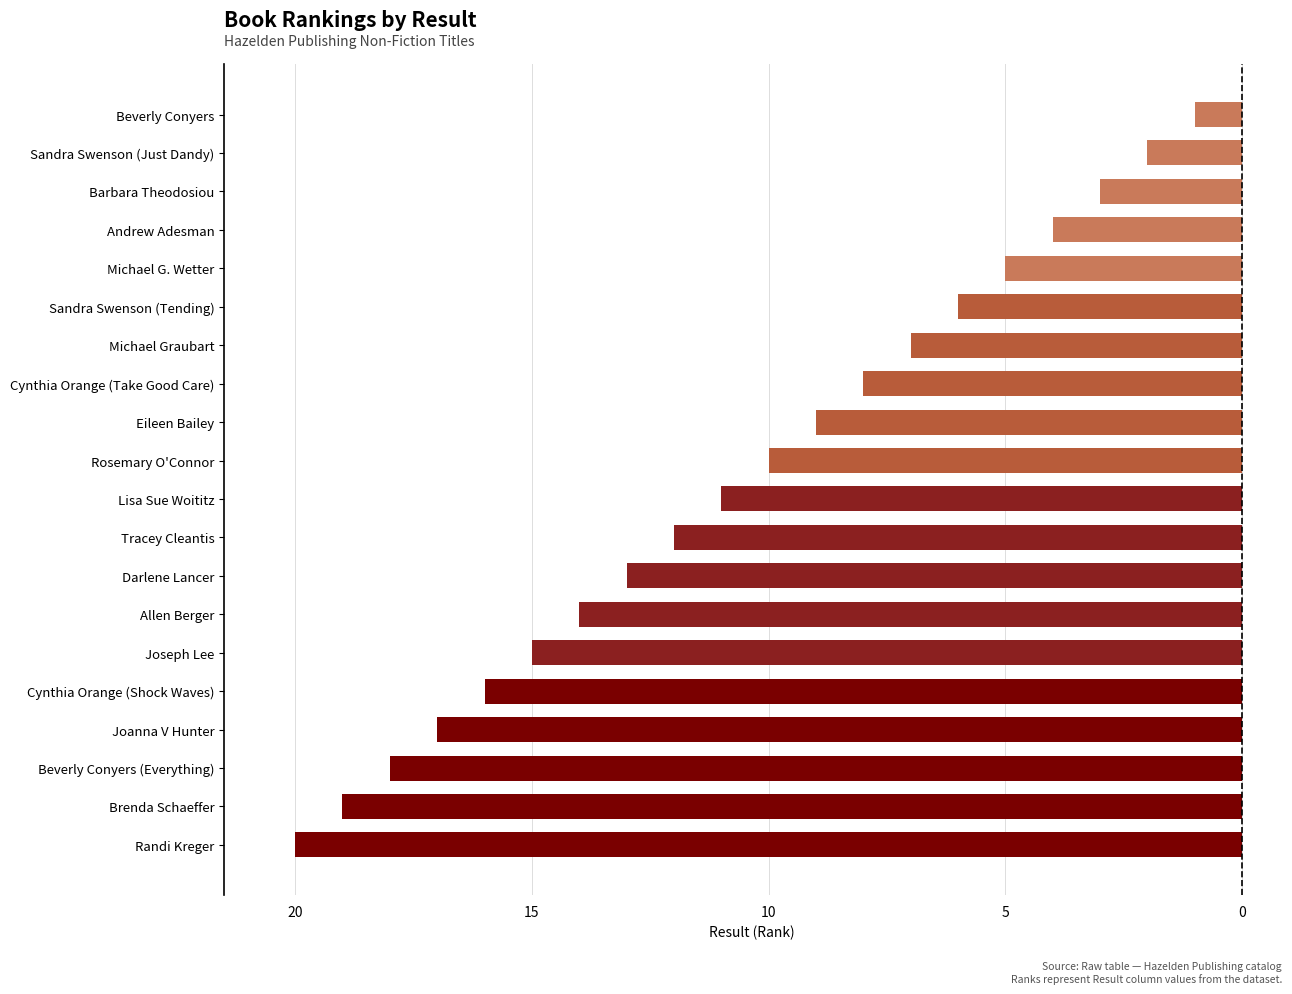

Are the bars grouped side by side (vs. stacked)?

No